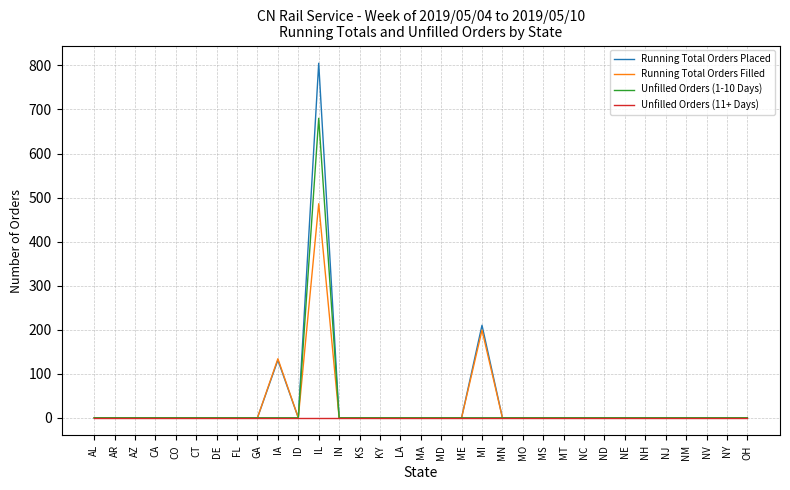

The Running Total Orders Placed series shows -388 at MD. True or false?

False